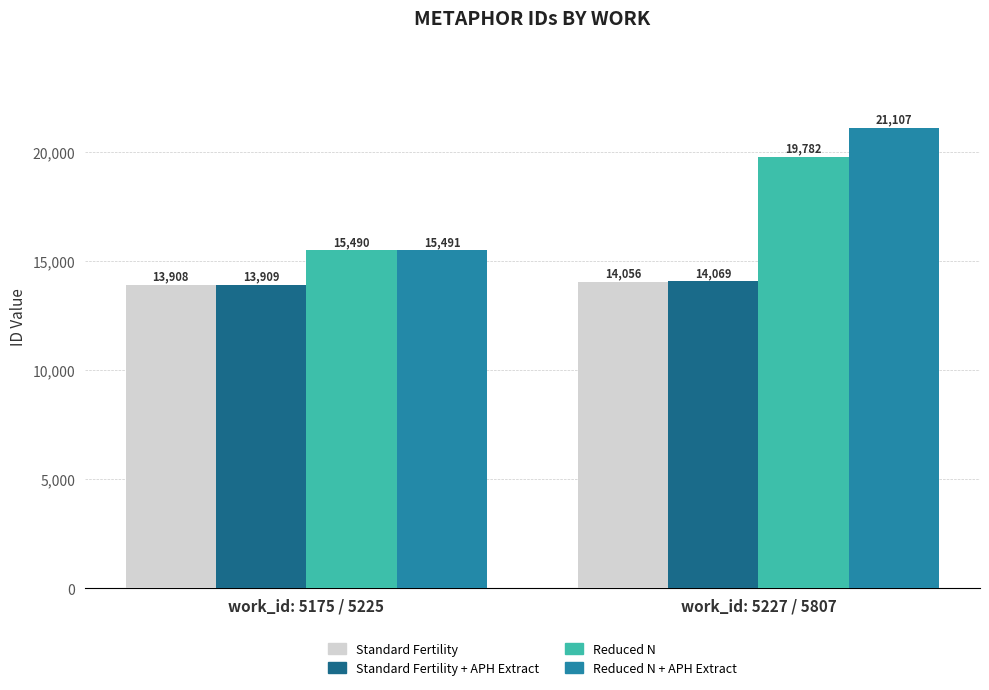

Which series has the largest range (max minus min)?

Reduced N + APH Extract